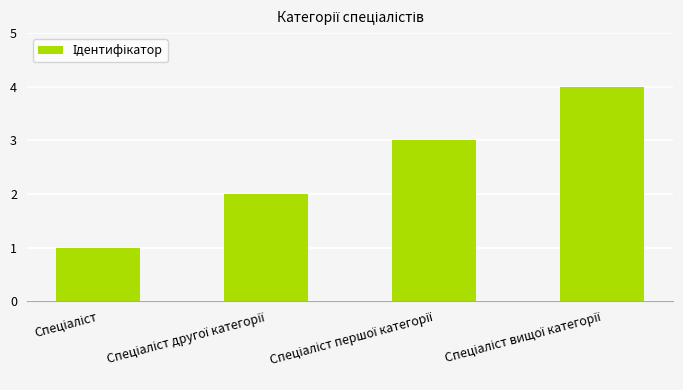

What is the maximum value shown in the chart?

4